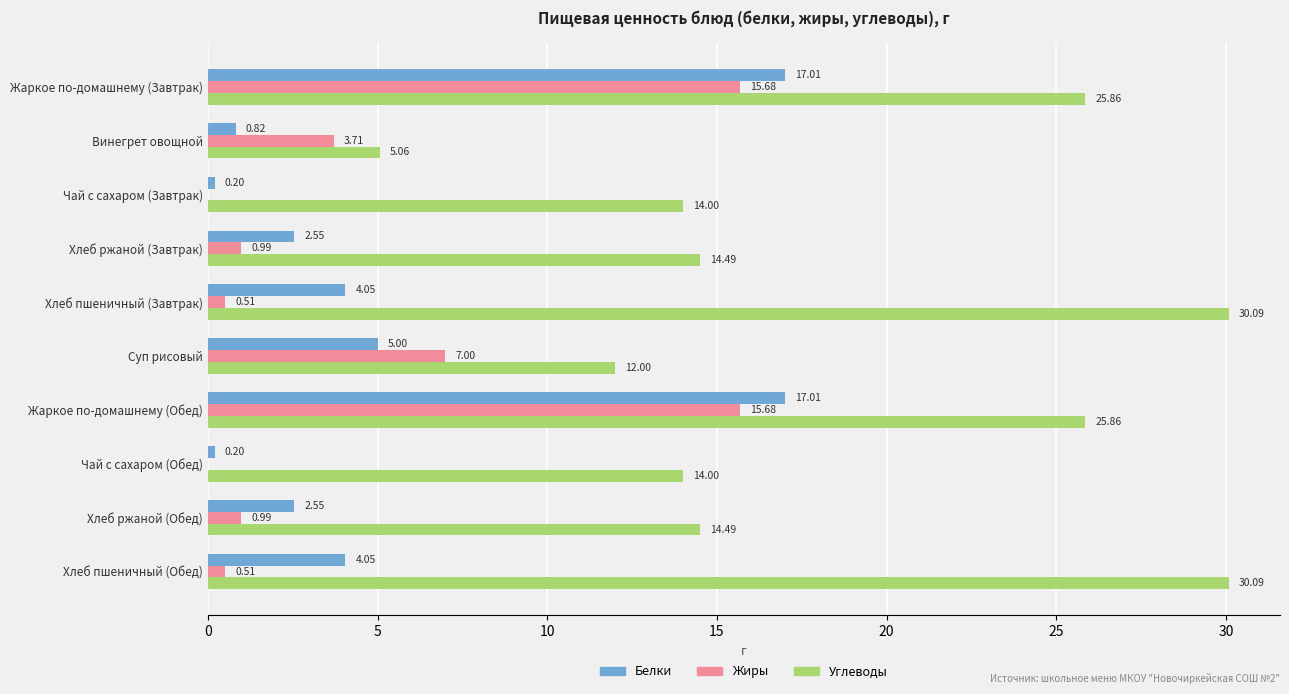

Is the value of Белки at Жаркое по-домашнему (Обед) greater than the value of Углеводы at Чай с сахаром (Завтрак)?

Yes